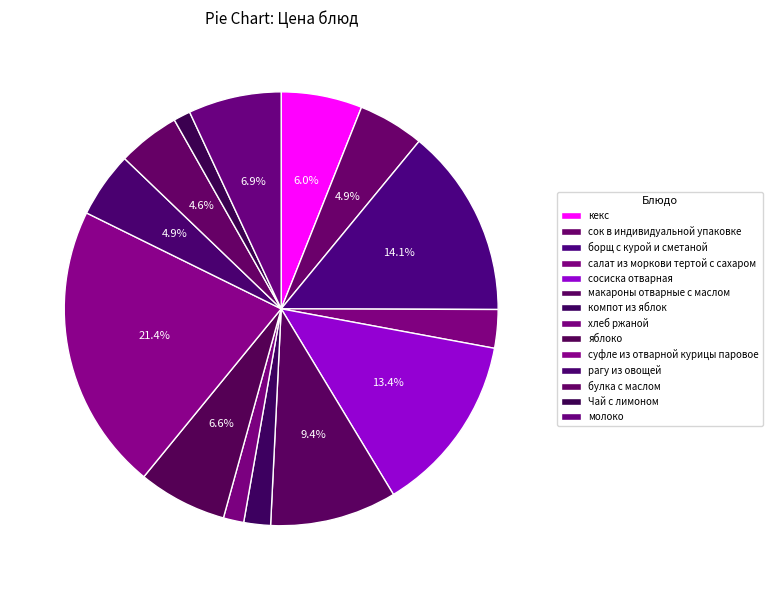

What portion of the pie excludes яблоко?

93.4%